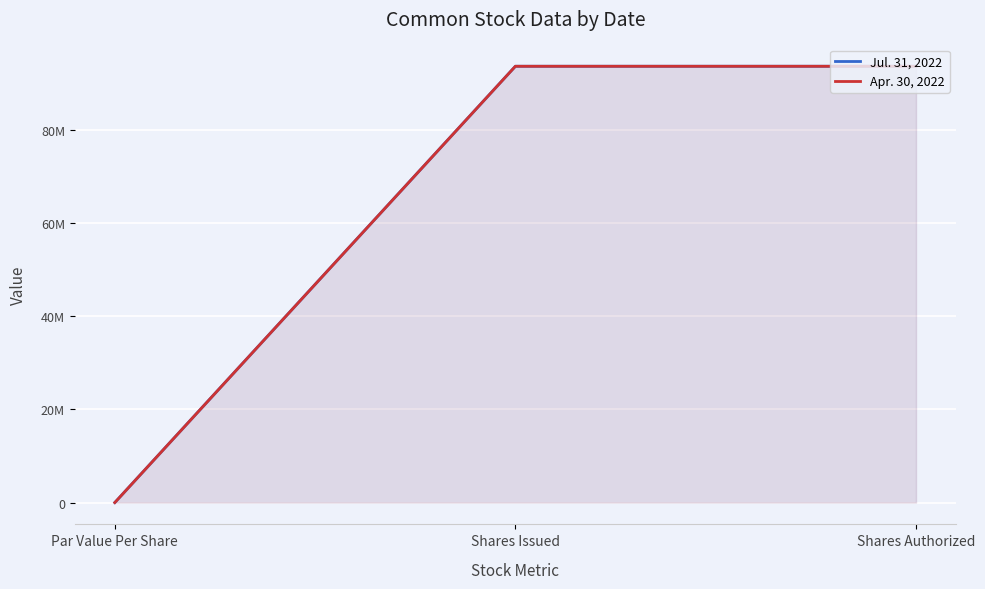

What is the sum of the Apr. 30, 2022 values at Par Value Per Share and Shares Issued?

93730212